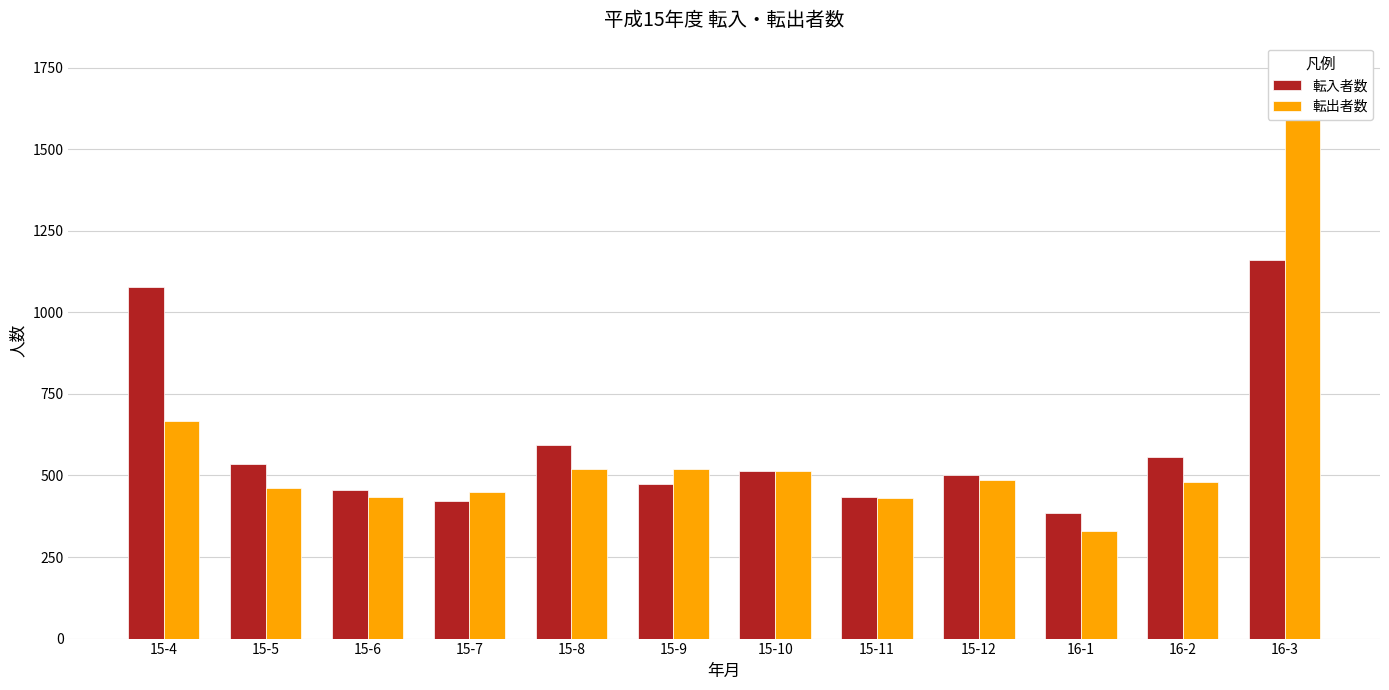

What is the label of the 3rd bar from the left?

15-6